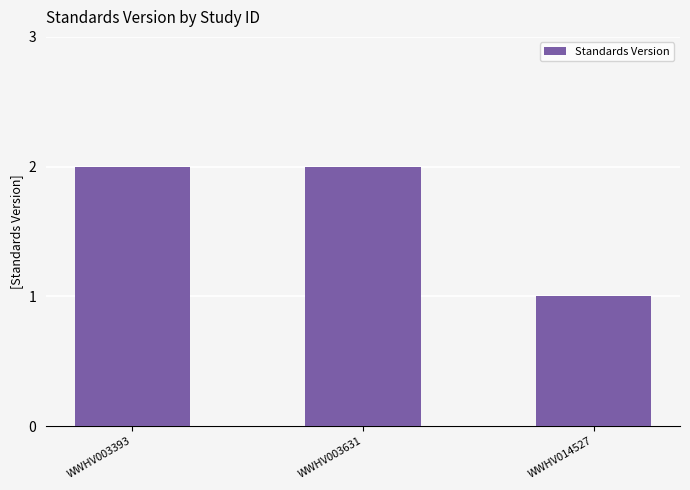

Are the bars horizontal?

No